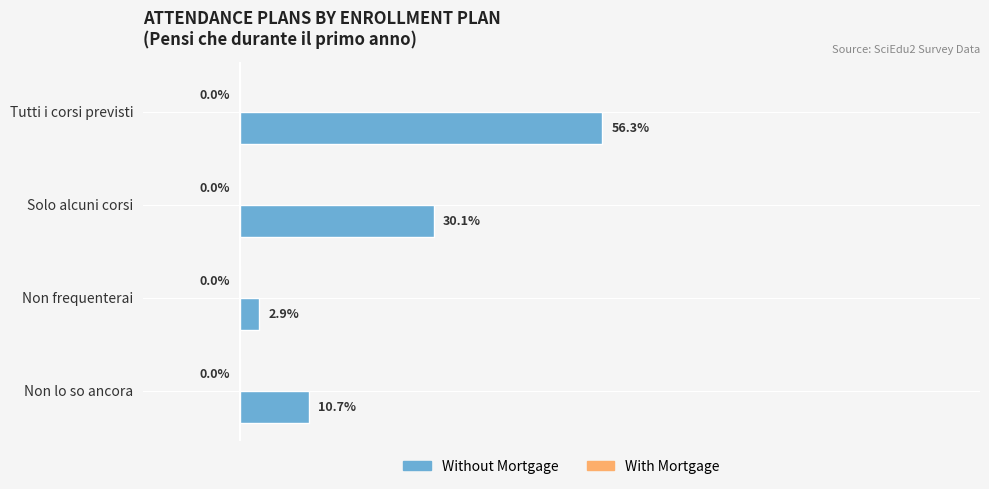

At which category does the chart reach its minimum across all series?

Non frequenterai